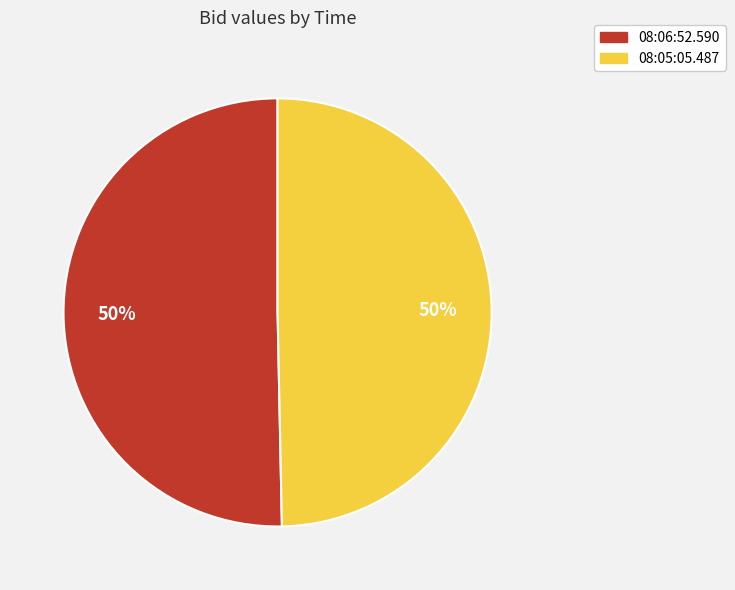

The 08:06:52.590 slice represents 56% of the pie. True or false?

False